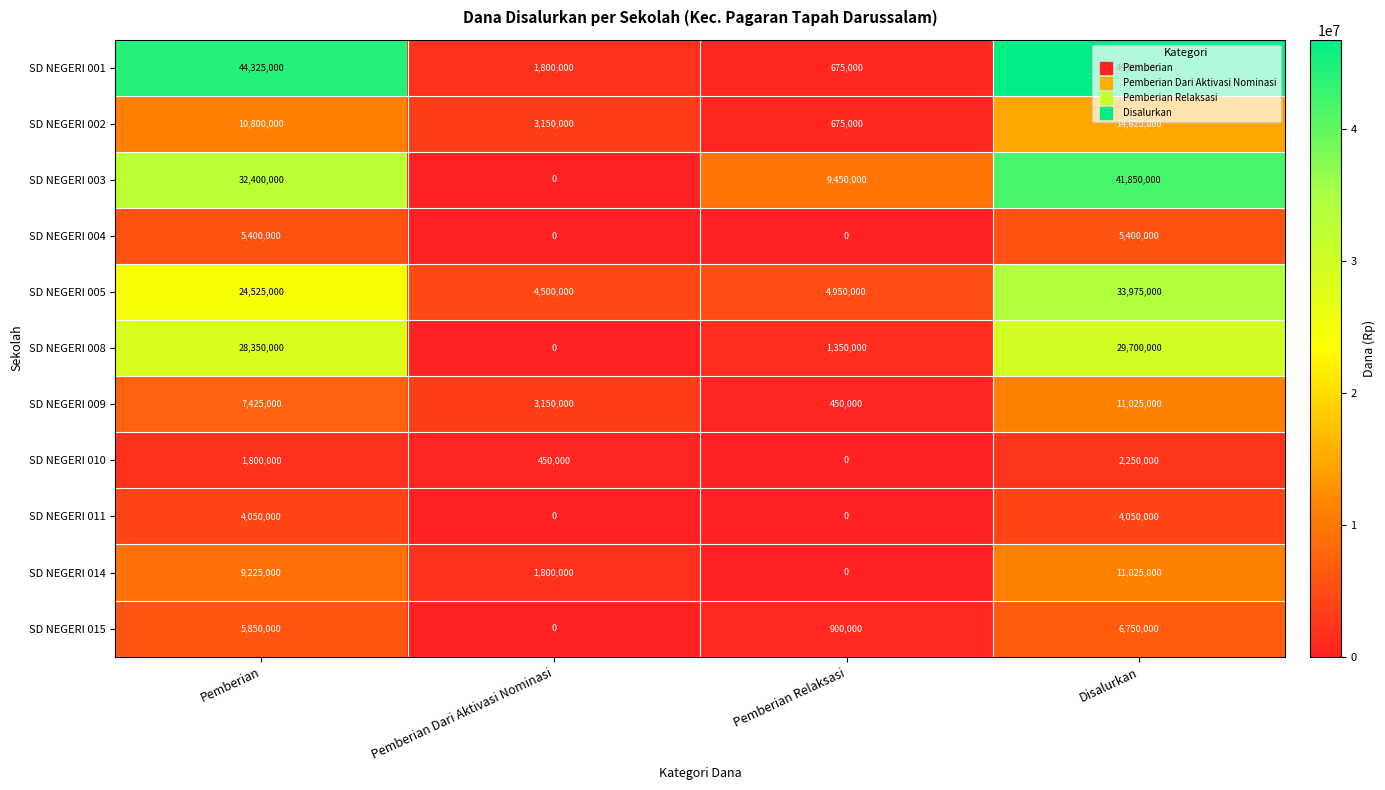

What is the total value across all series at Pemberian?

174150000